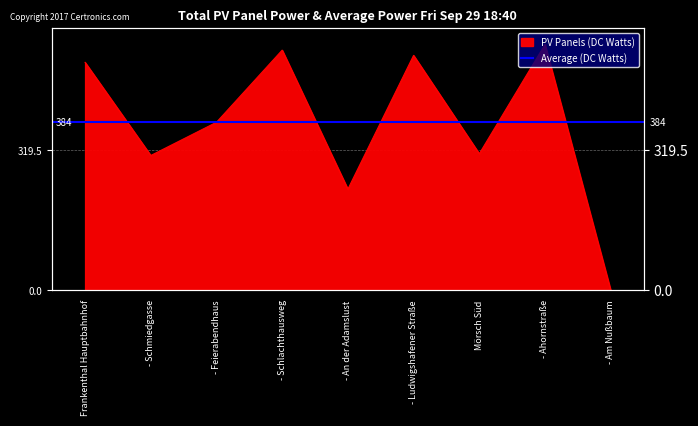

Rank the categories by value from highest to lowest.

- Ahornstraße, - Schlachthausweg, - Ludwigshafener Straße, Frankenthal Hauptbahnhof, - Feierabendhaus, Mörsch Süd, - Schmiedgasse, - An der Adamslust, - Am Nußbaum